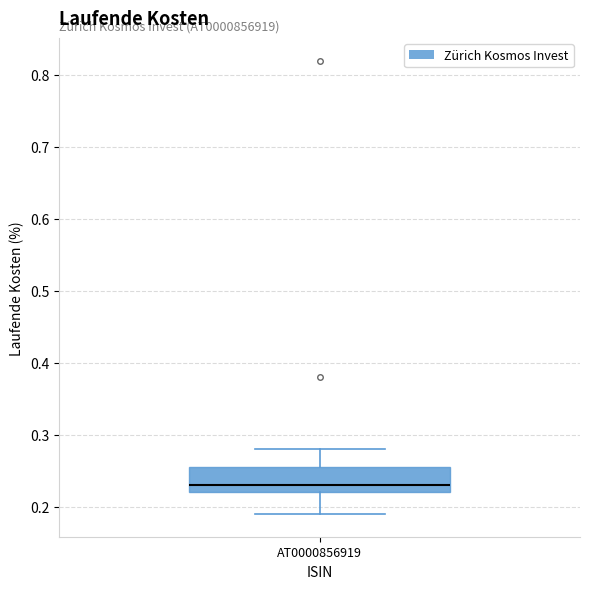

Where does the lower whisker of the box for AT0000856919 end on the y-axis? The values are not printed on the chart, so give them approximately, as read against the axis.

0.19